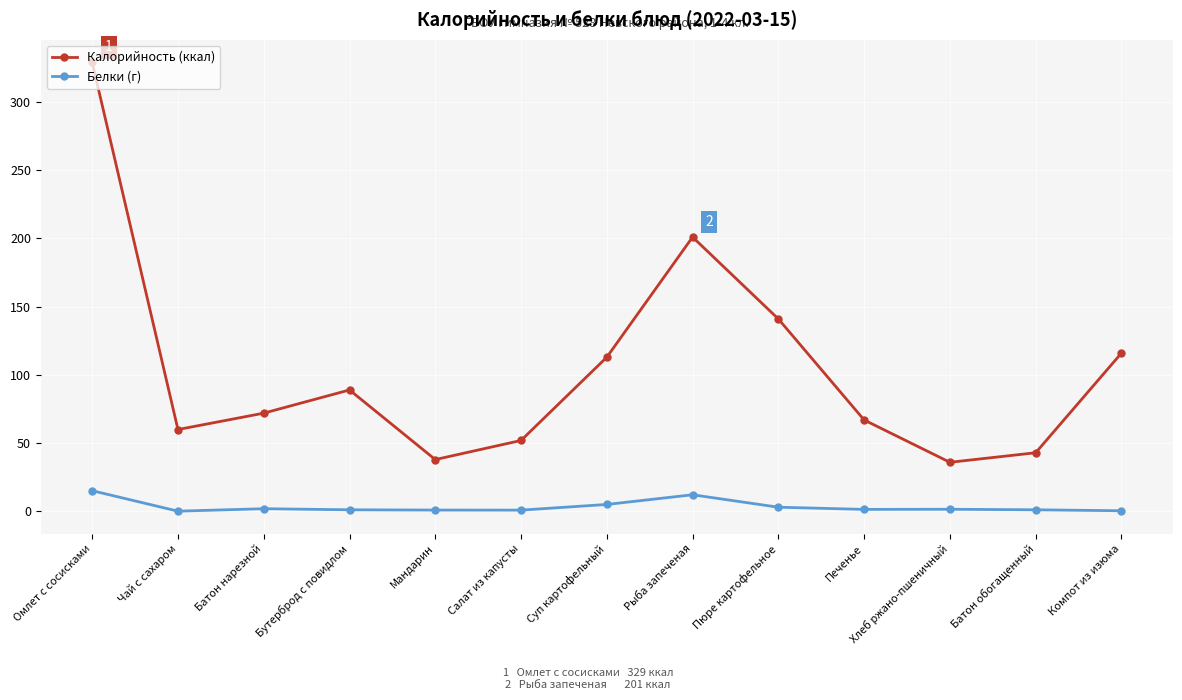

Does the chart display data point markers on the line(s)?

Yes